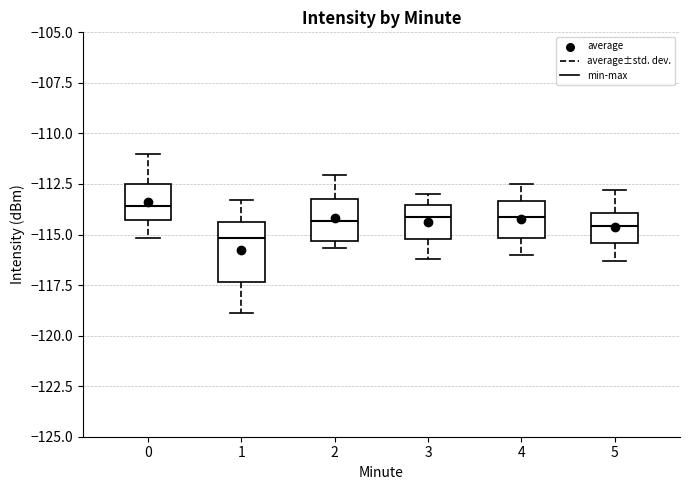

Which box has the lowest median line?

1